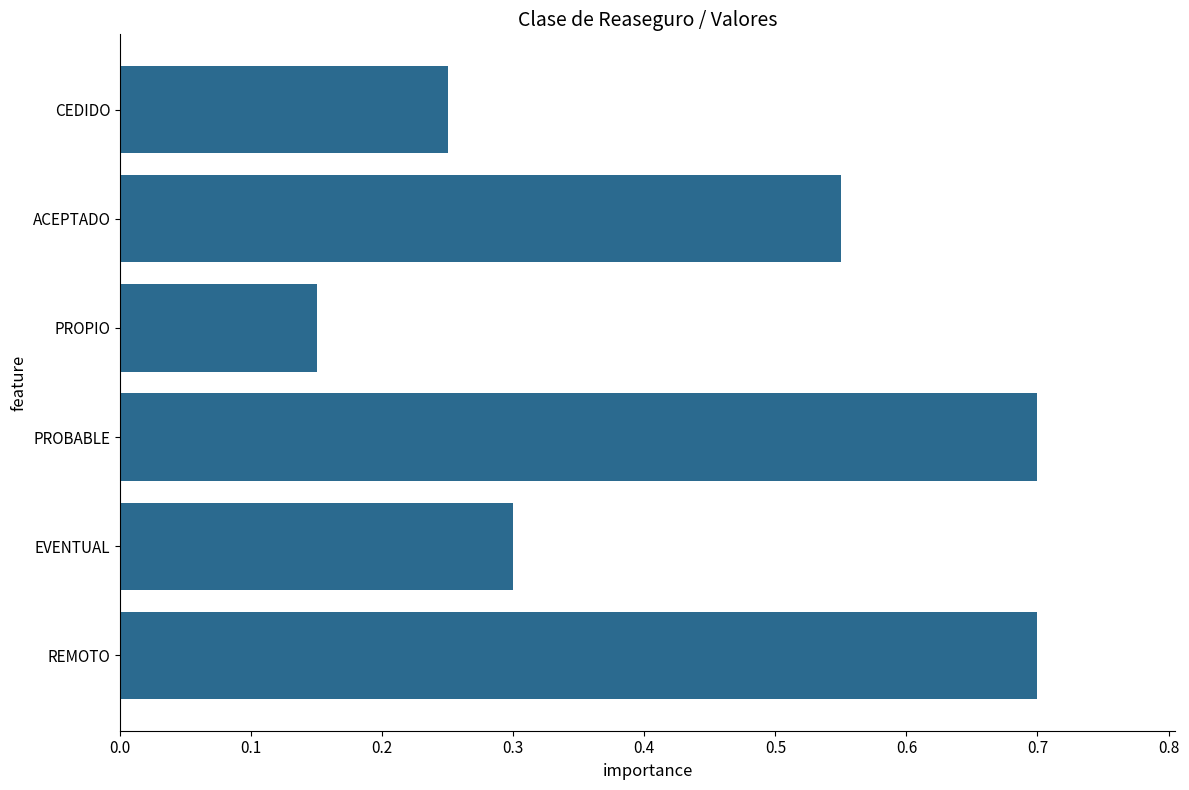

At which category does the chart reach its minimum across all series?

PROPIO